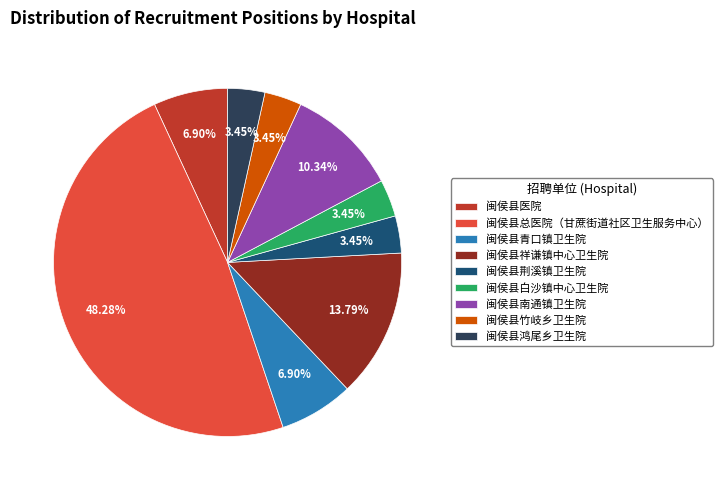

Approximately how many times larger is the value at 闽侯县白沙镇中心卫生院 compared to 闽侯县荆溪镇卫生院?

1.0